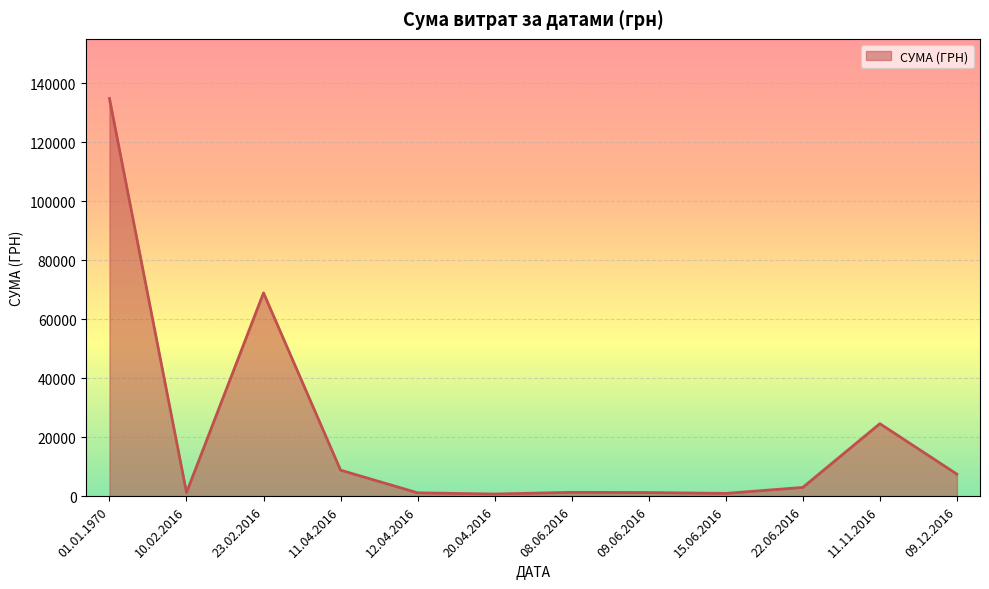

What is the difference between the values at 01.01.1970 and 15.06.2016?

133845.8